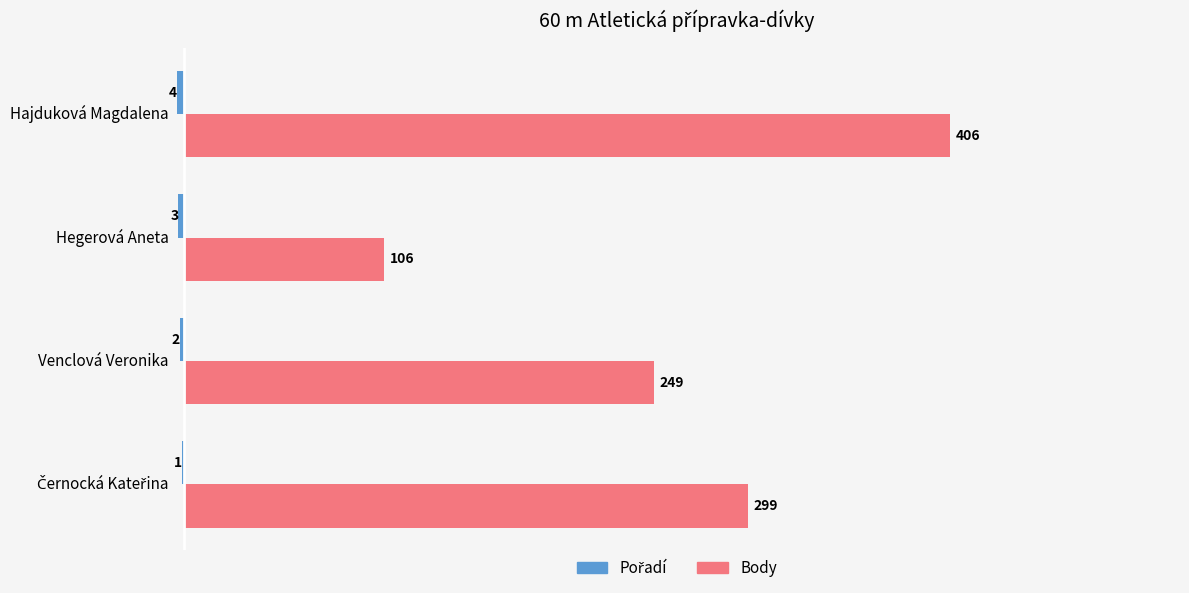

Which category has the highest value in the Body series?

Hajduková Magdalena